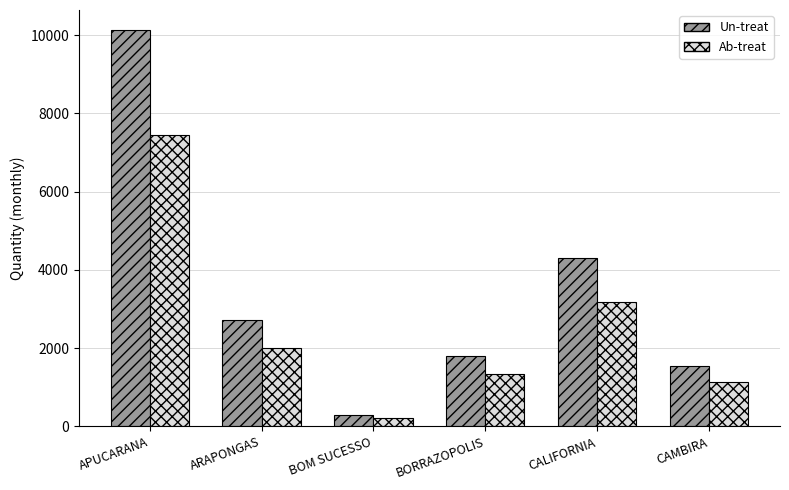

At which category is the sum across all series the highest?

APUCARANA